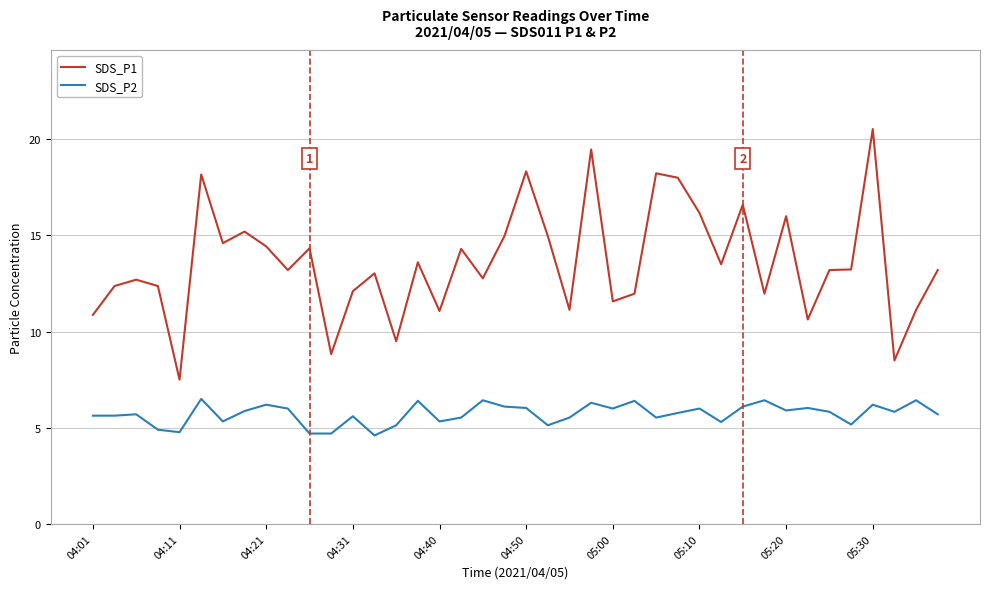

True or false: SDS_P1 and SDS_P2 cross at least once.

False